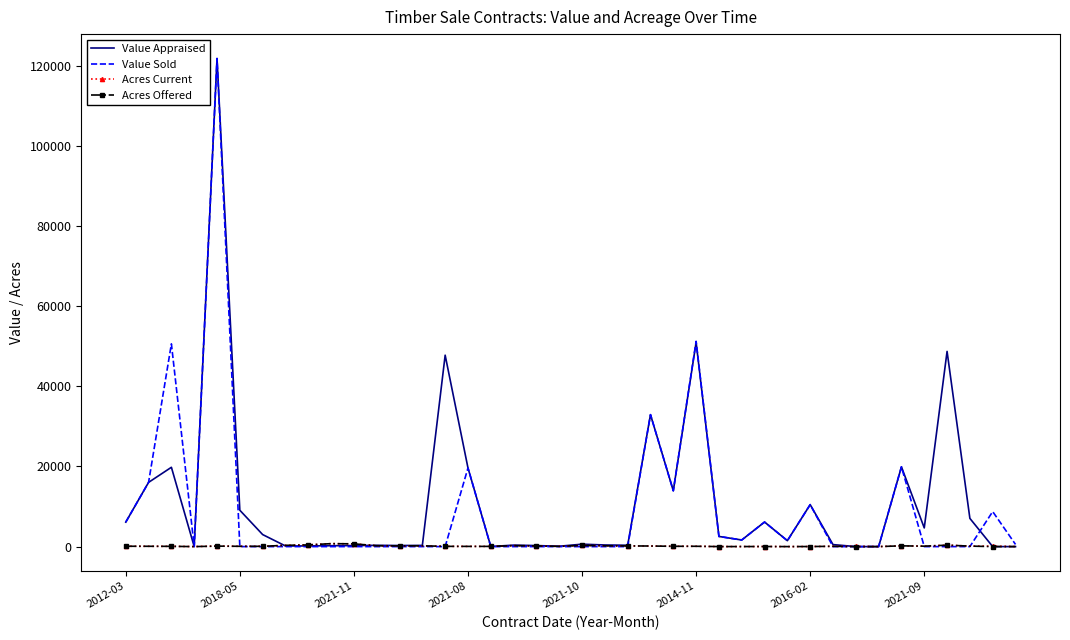

Count the number of categories in the chart.

40